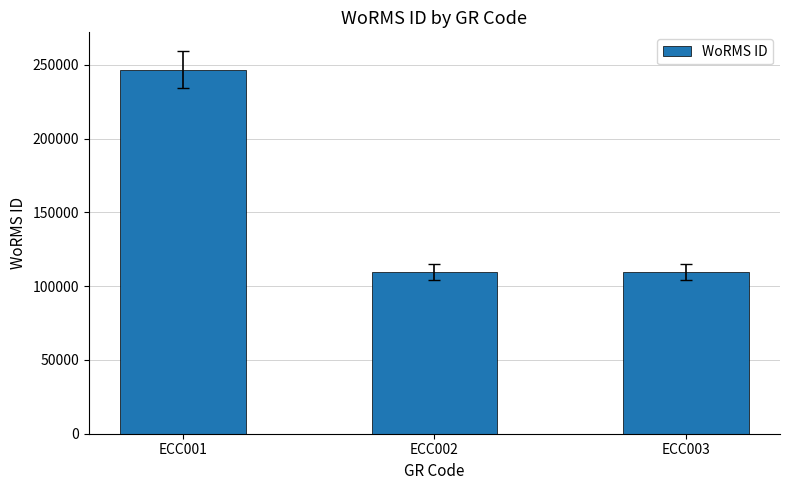

Where is the data nearest to the value 178273?

ECC003